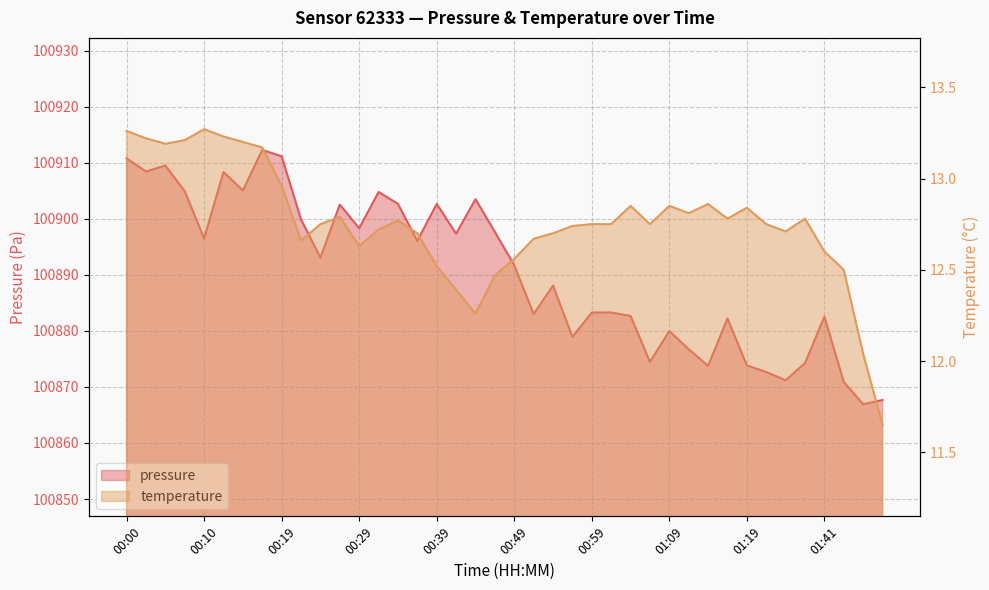

Which has a higher value, 01:06 or 01:59?

01:06